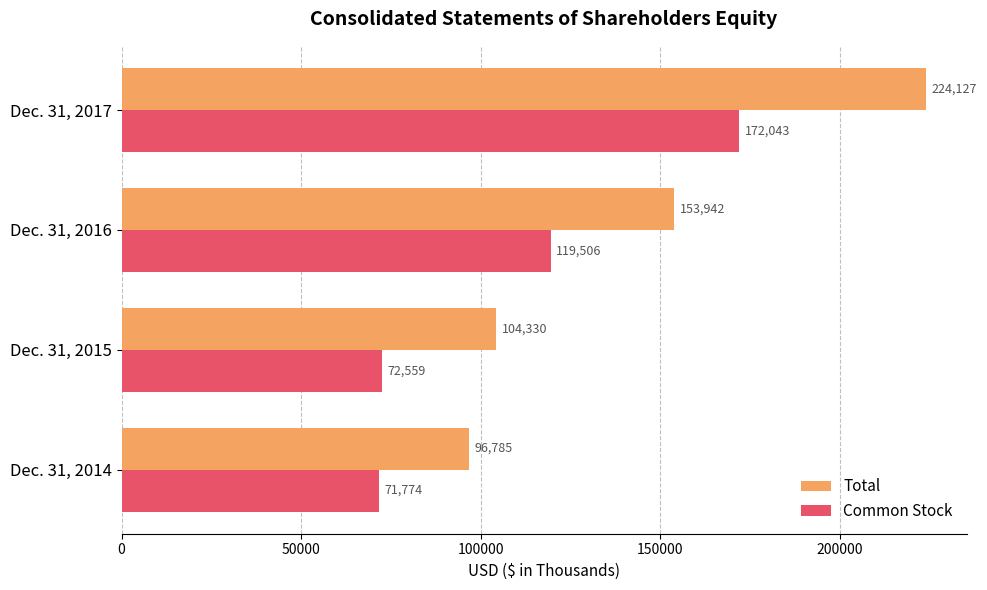

Which series has the largest range (max minus min)?

Total